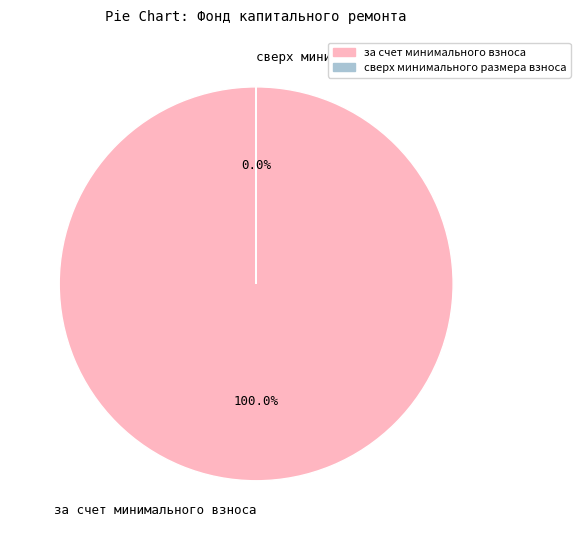

The сверх минимального размера взноса slice represents 0% of the pie. True or false?

True